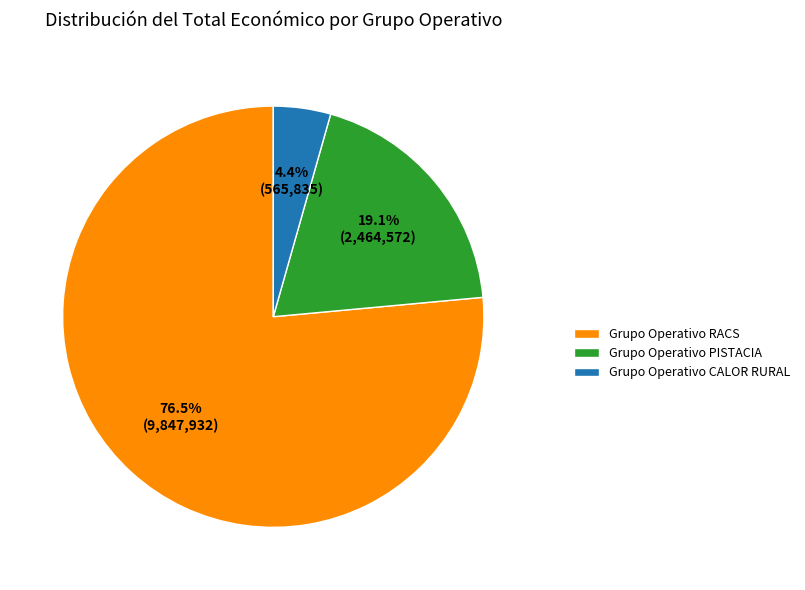

What portion of the pie excludes Grupo Operativo RACS?

23.5%